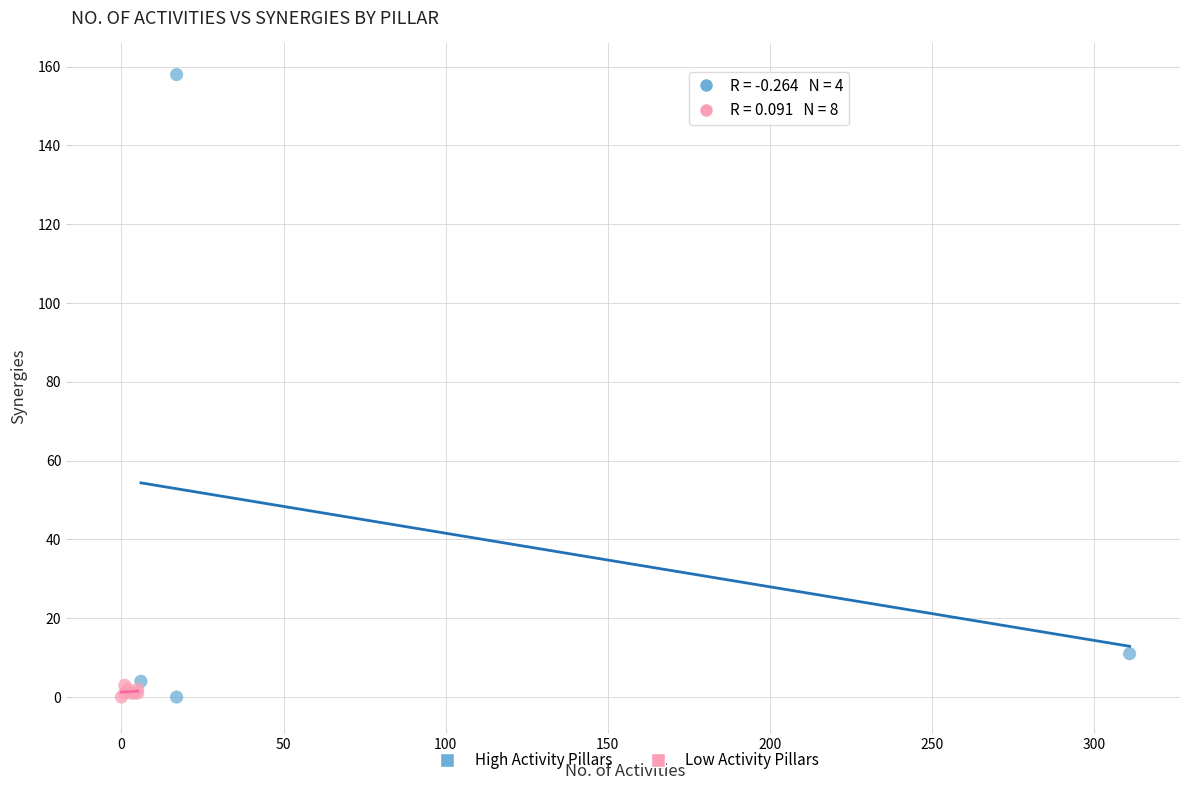

Which series contains the highest Y value?

High Activity Pillars